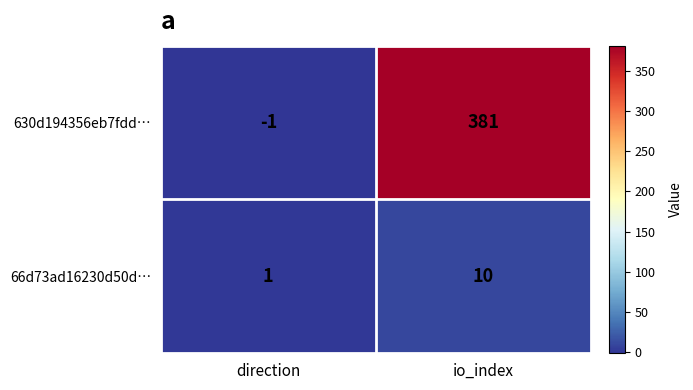

Which series has the widest spread of values?

630d194356eb7fdd…